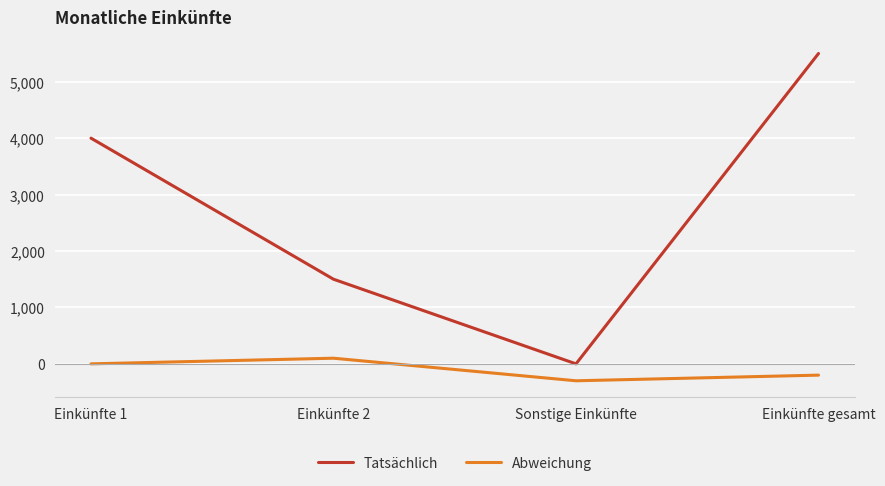

In Abweichung, how many points are higher than both neighbors (excluding endpoints)?

1